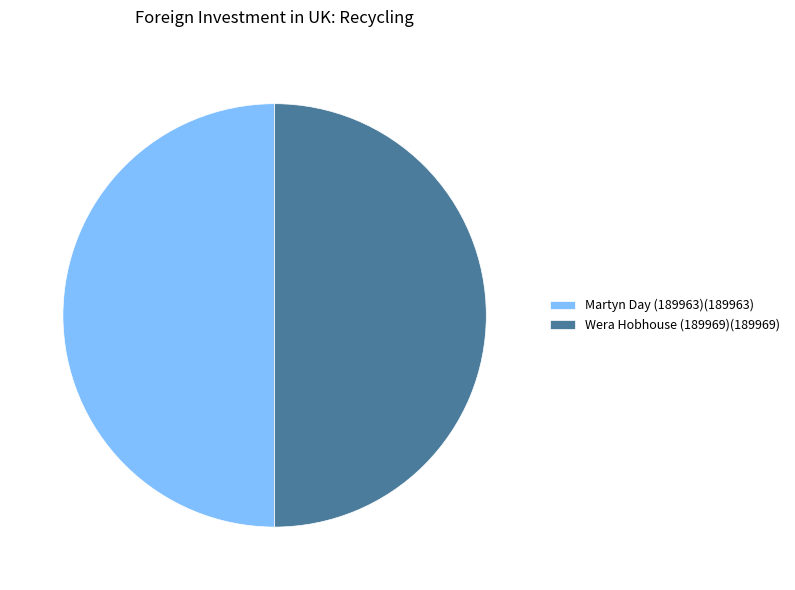

Approximately how many times larger is the value at Martyn Day (189963)(189963) compared to Wera Hobhouse (189969)(189969)?

1.0